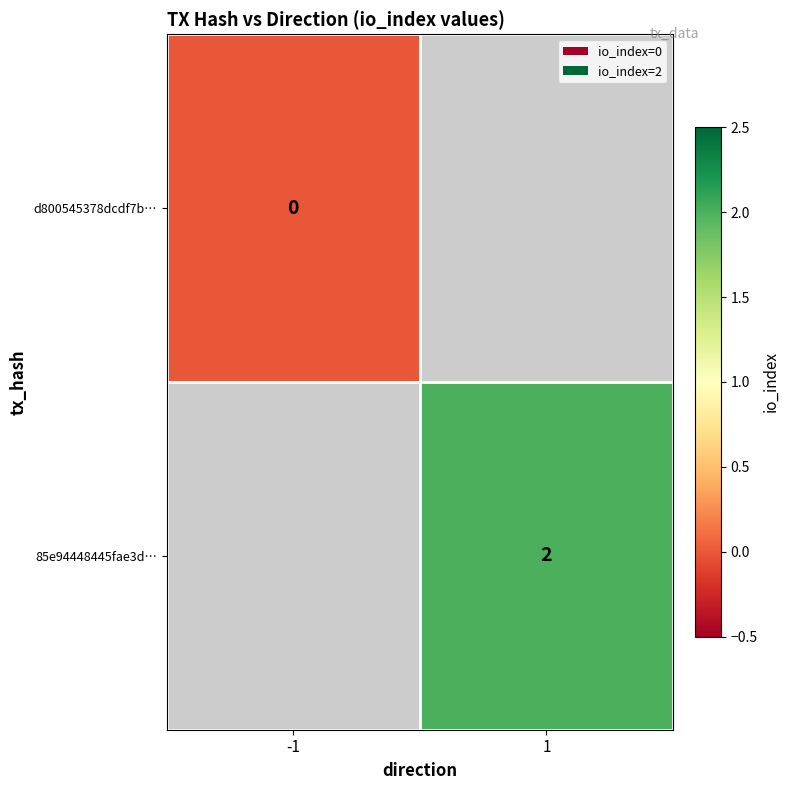

At how many categories does at least one series exceed 1?

1